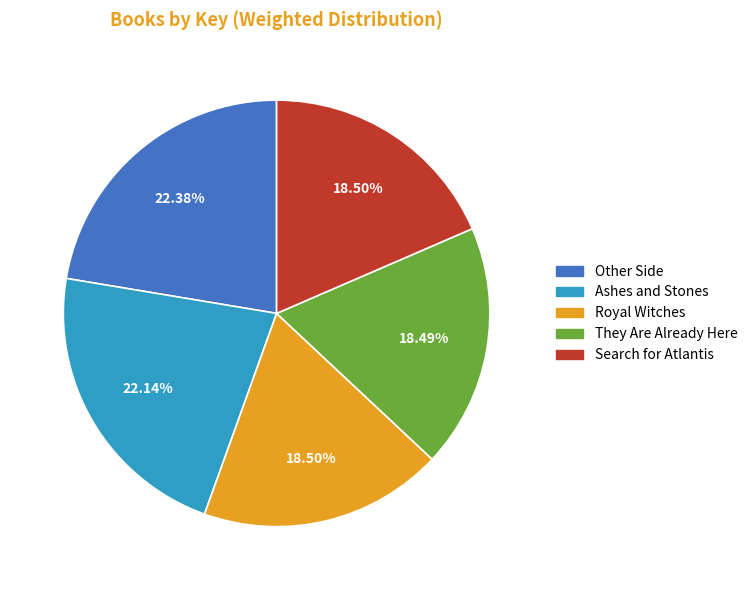

To the nearest percent, what portion does Other Side represent?

22%